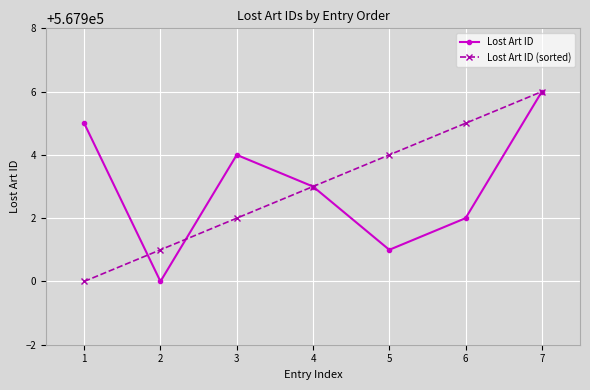

Rank the categories by Lost Art ID value from lowest to highest.

2, 5, 6, 4, 3, 1, 7